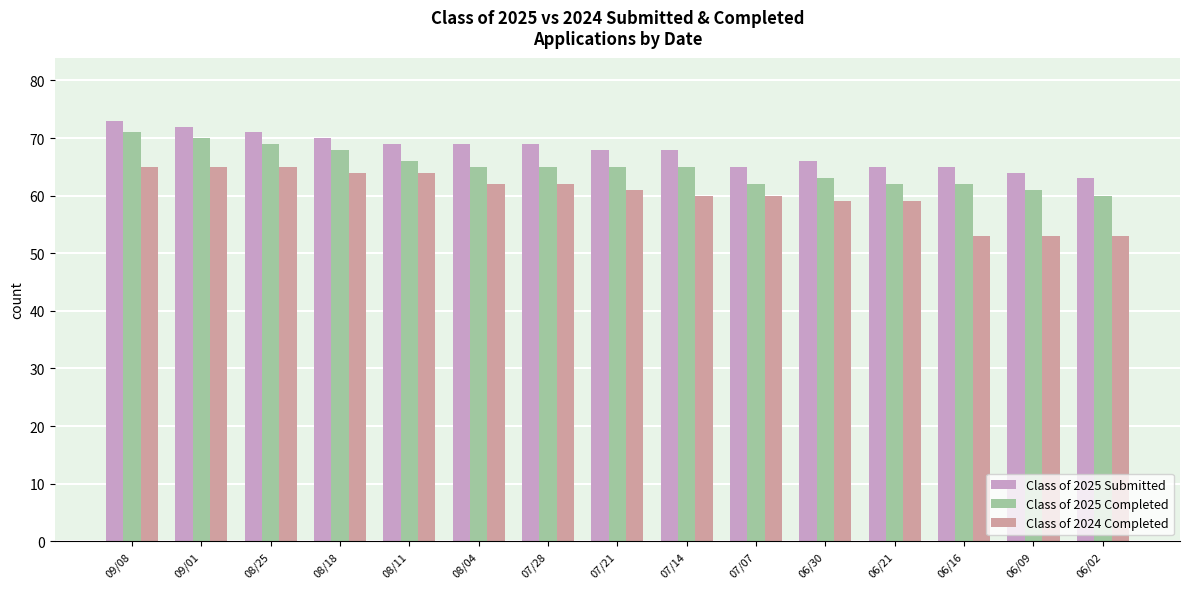

List the series in order of their peak value, highest first.

Class of 2025 Submitted, Class of 2025 Completed, Class of 2024 Completed